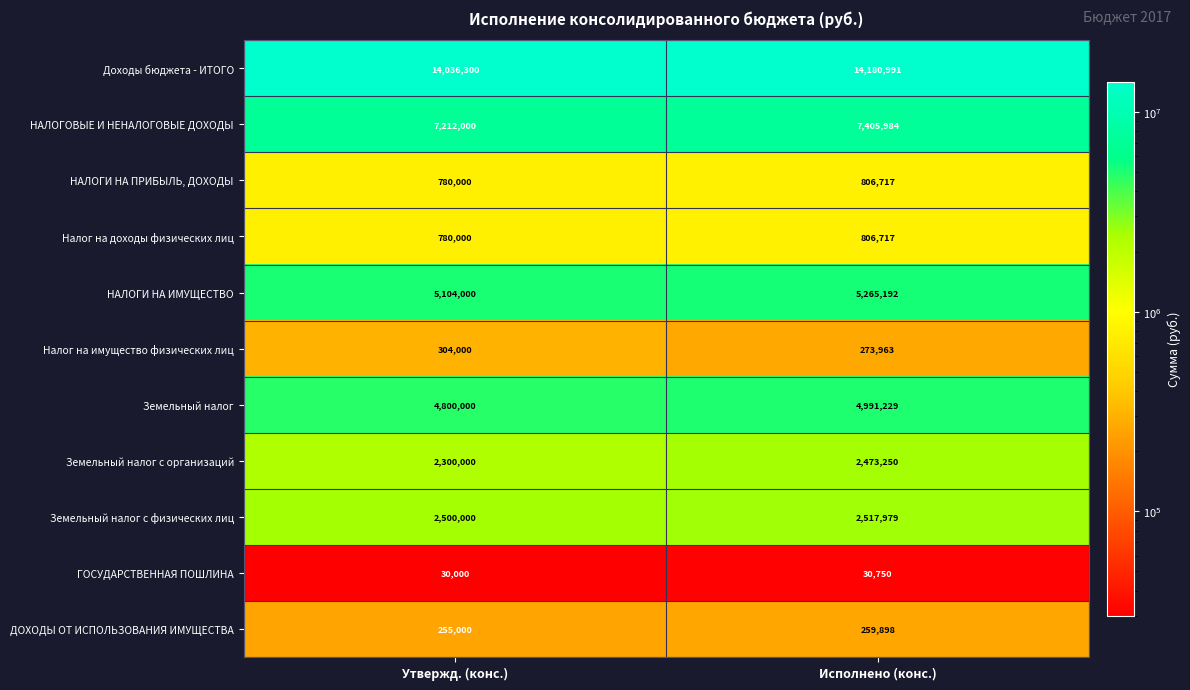

How many values in the НАЛОГИ НА ИМУЩЕСТВО series are below 5265192?

1